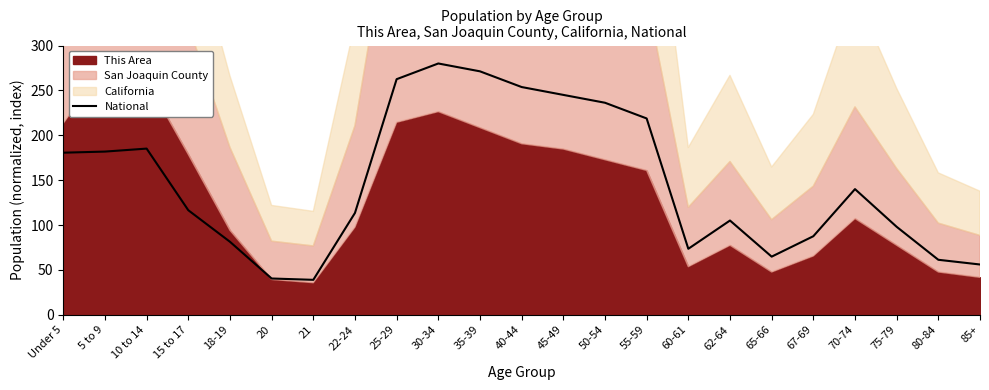

True or false: the data shows 38.9 at 21.

True